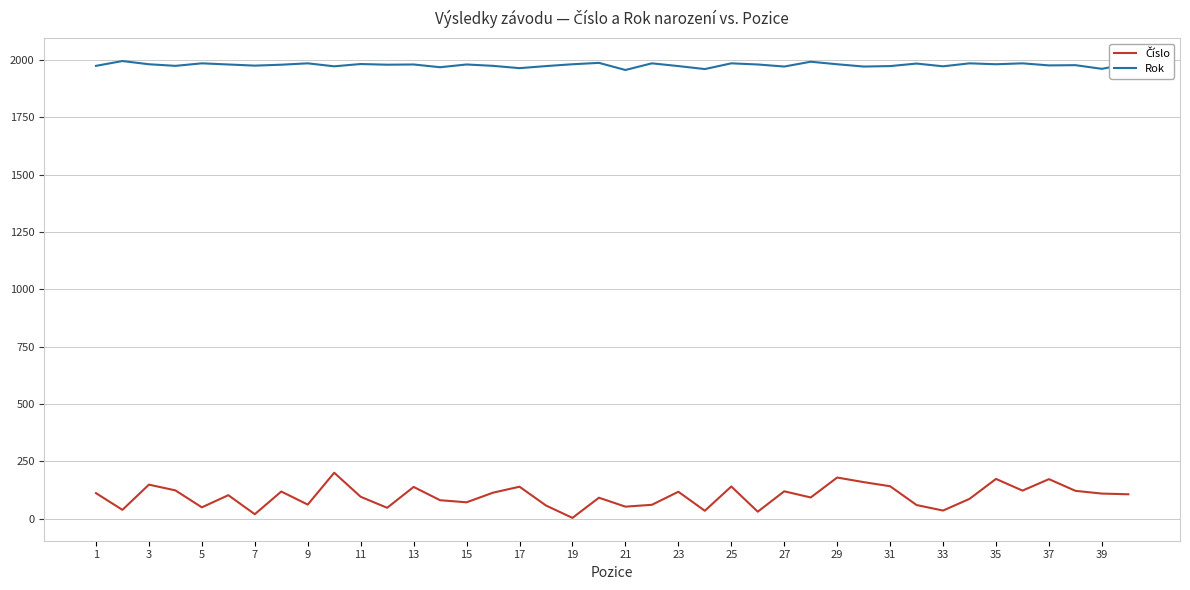

Which series has the largest total across all categories?

Rok